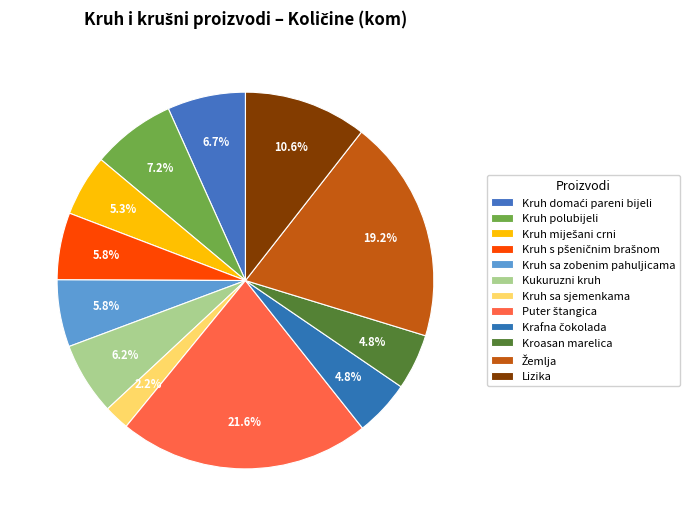

Is it true that Kruh s pšeničnim brašnom is 6% of the pie?

True